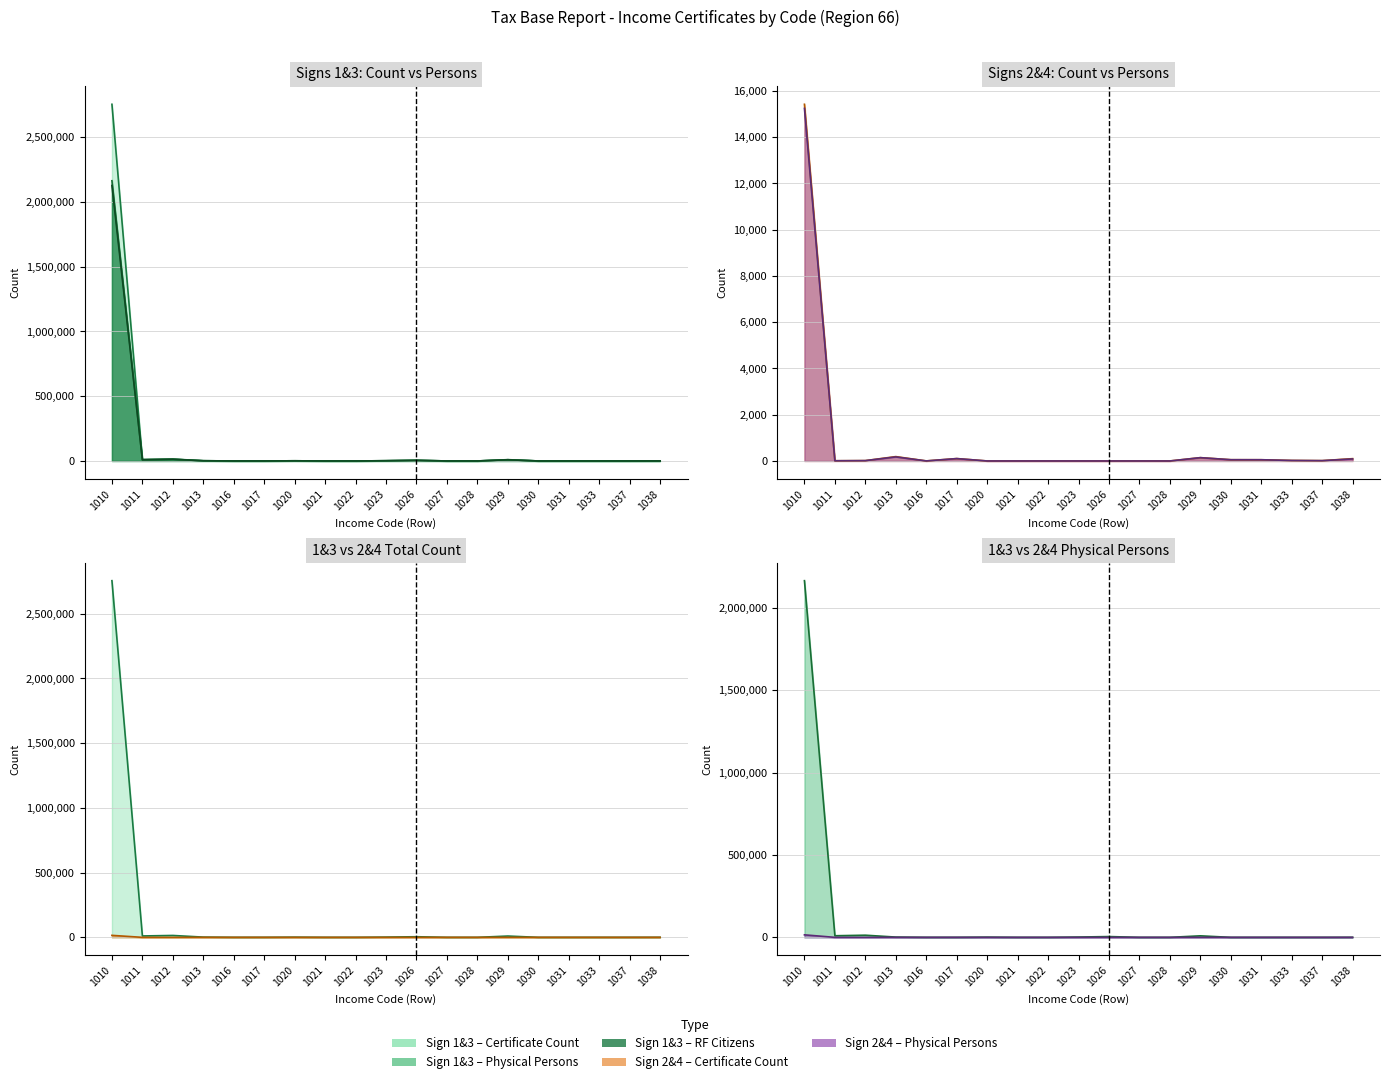

Reading left to right, list all the values displayed in this chart.

col_2 (sign 1&3 count): 2754640	10822	14642	1846	109	111	1339	31	27	1872	4821	37	23	10121	4	1	3	14	277
col_3 (phys persons 1&3): 2164169	9720	13032	1697	108	107	1330	31	27	1872	4821	36	23	9267	4	0	3	14	259
col_4 (RF citizens 1&3): 2127520	9384	13001	1693	108	107	1330	31	27	1872	4815	35	23	9247	4	0	0	14	259
col_6 (sign 2&4 count): 15424	9	15	189	2	103	0	0	0	0	0	1	0	143	54	53	22	14	100
col_7 (phys persons 2&4): 15245	9	15	175	2	103	0	0	0	0	0	0	0	143	54	53	22	14	88